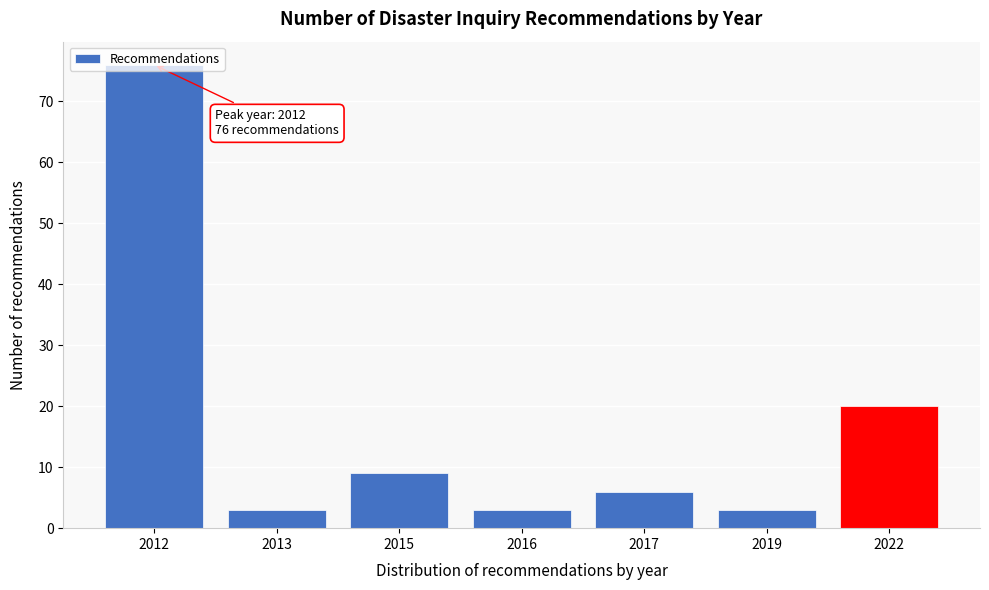

Which category has the highest value across all series?

2012